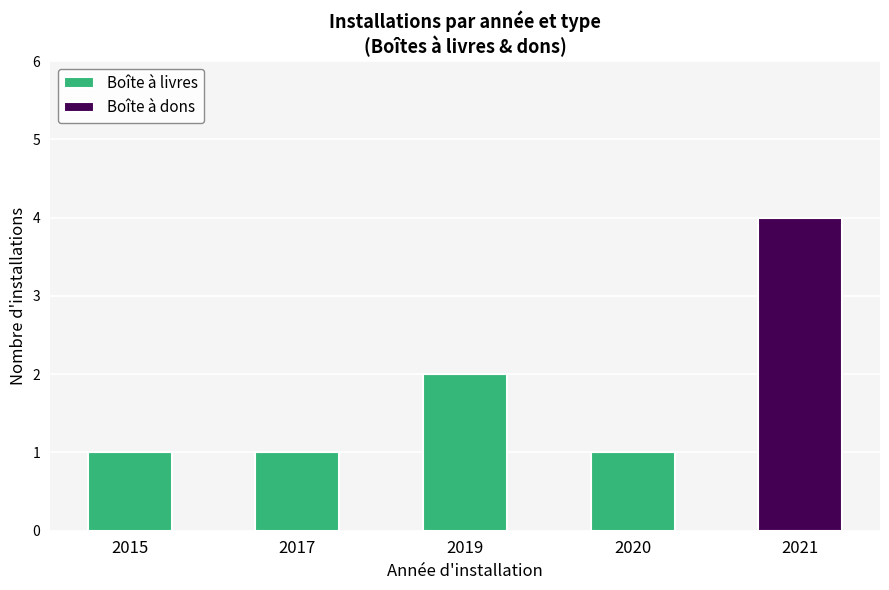

What is the sum of the Boîte à livres values at 2019 and 2015?

3